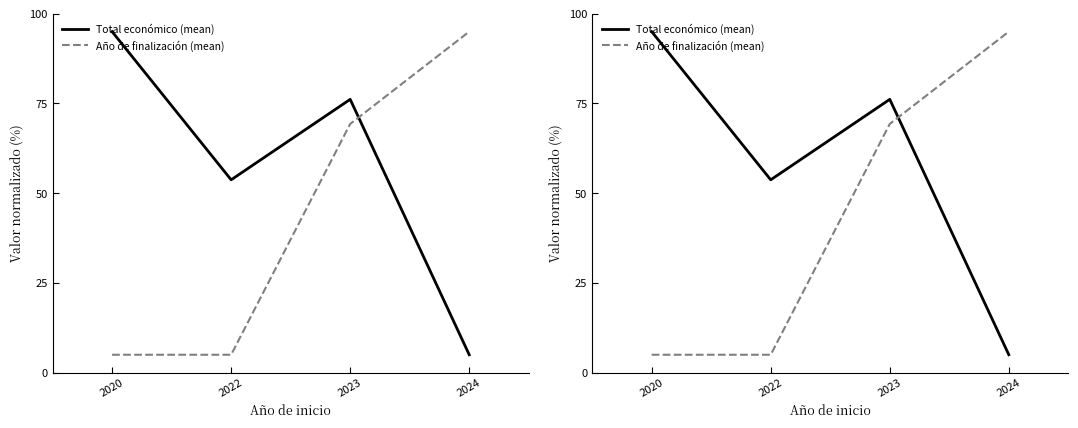

At which label is Total económico (mean) closest to 50?

2022